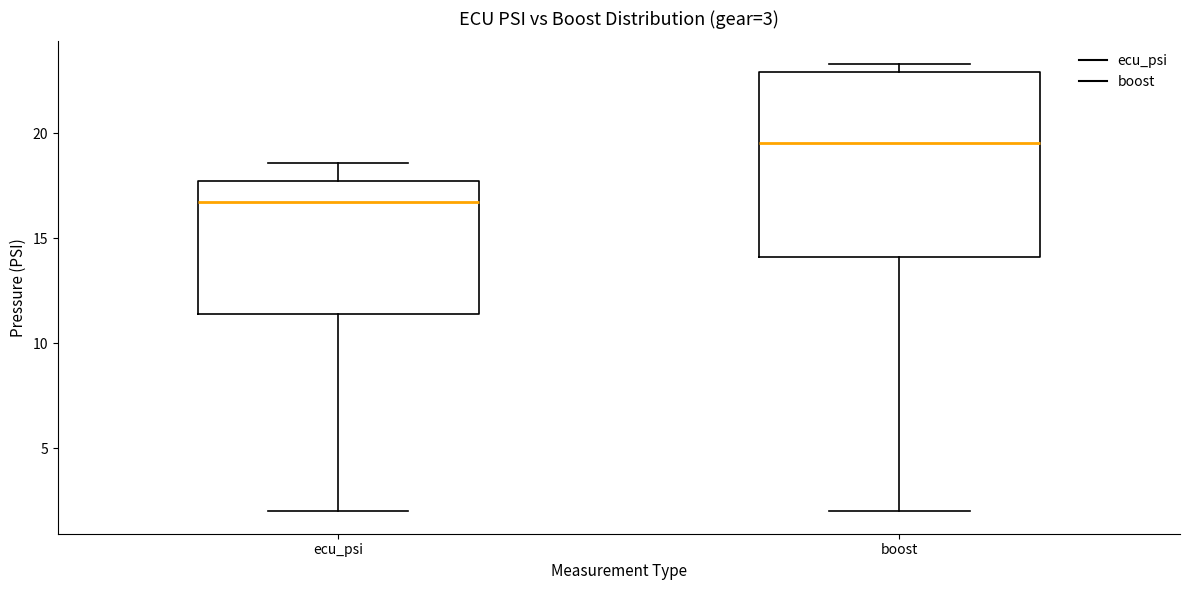

Which box's median line is the lowest?

ecu_psi